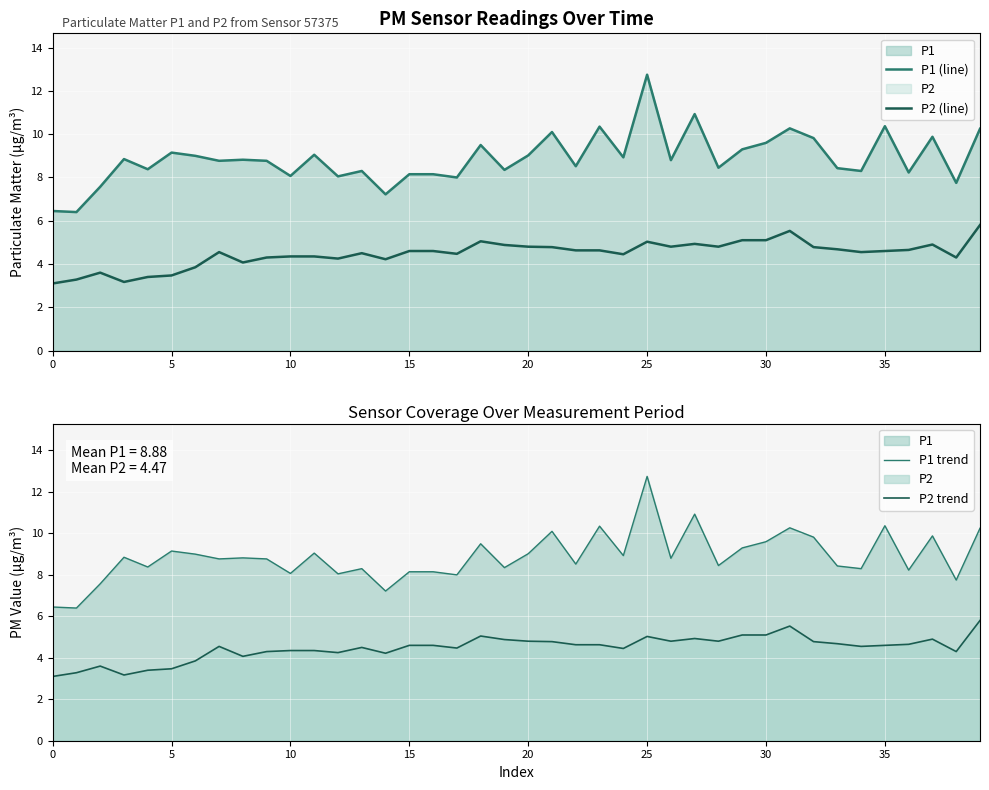

True or false: P1 trend and P2 trend cross at least once.

False